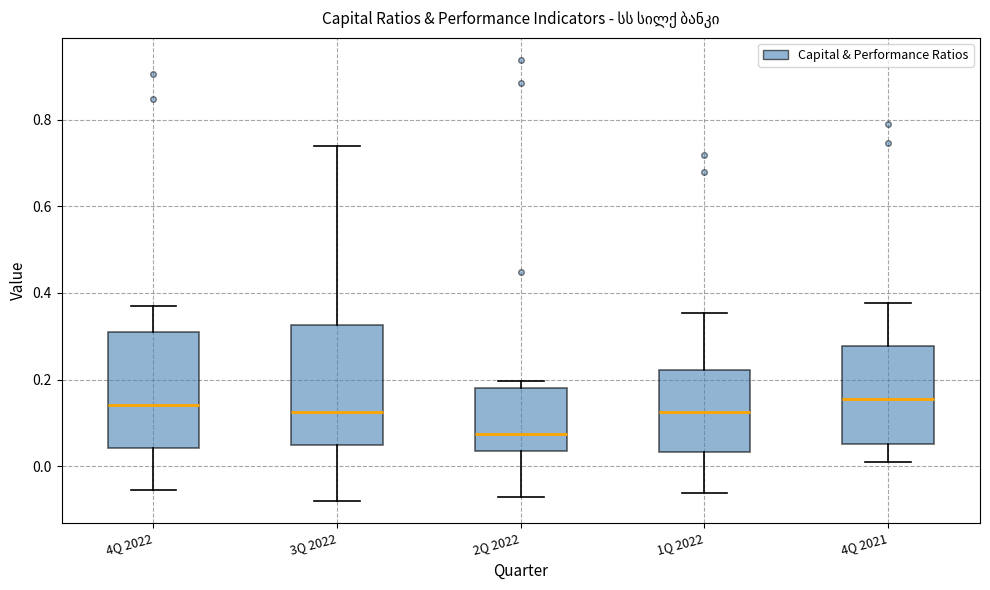

Where does the median line of the box for 4Q 2022 sit on the y-axis? The values are not printed on the chart, so give them approximately, as read against the axis.

0.14